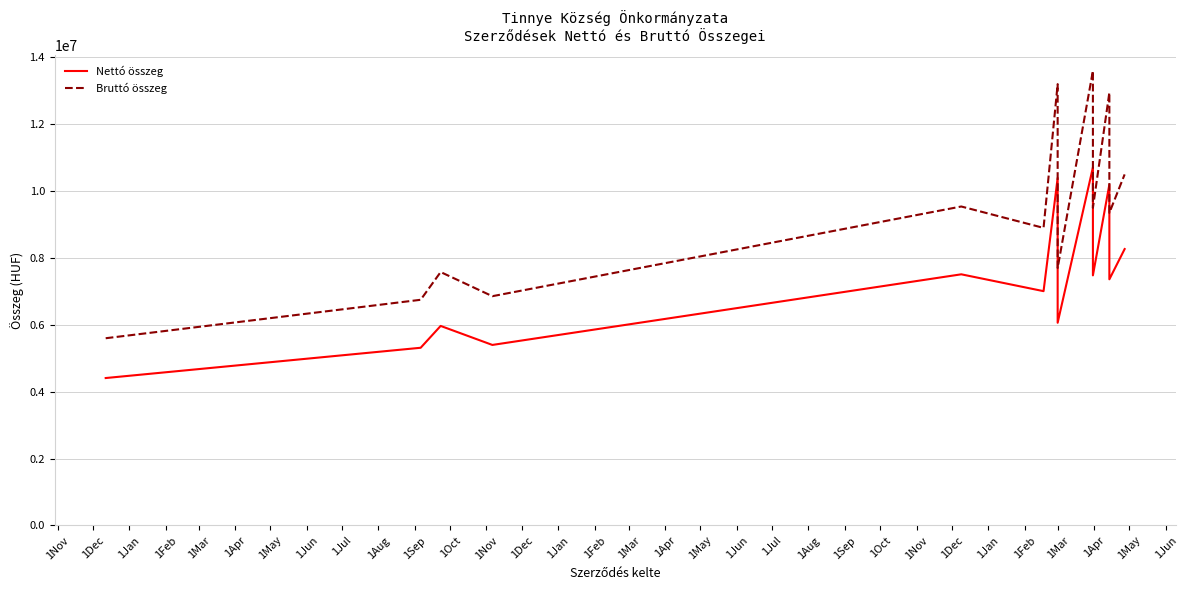

At how many categories does at least one series exceed 11568825?

3